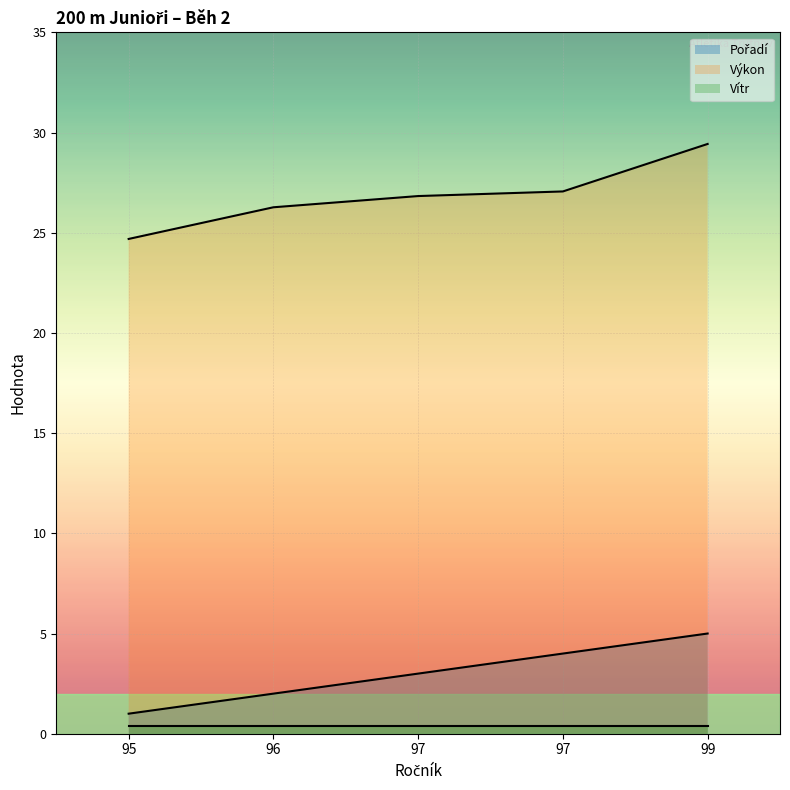

The value of Výkon at 97 is 26.8. True or false?

True